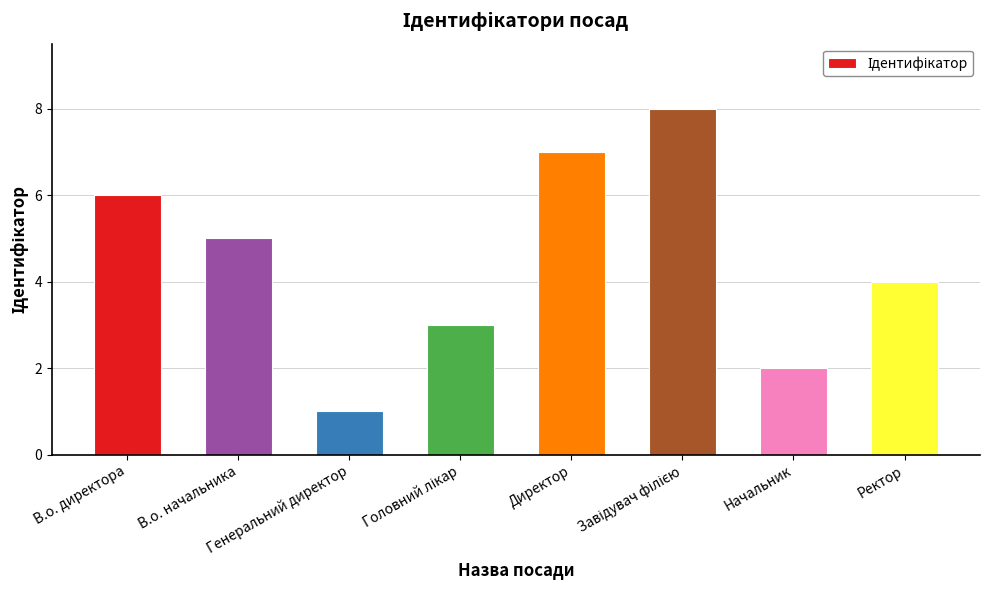

What is the label of the 4th bar from the right?

Директор